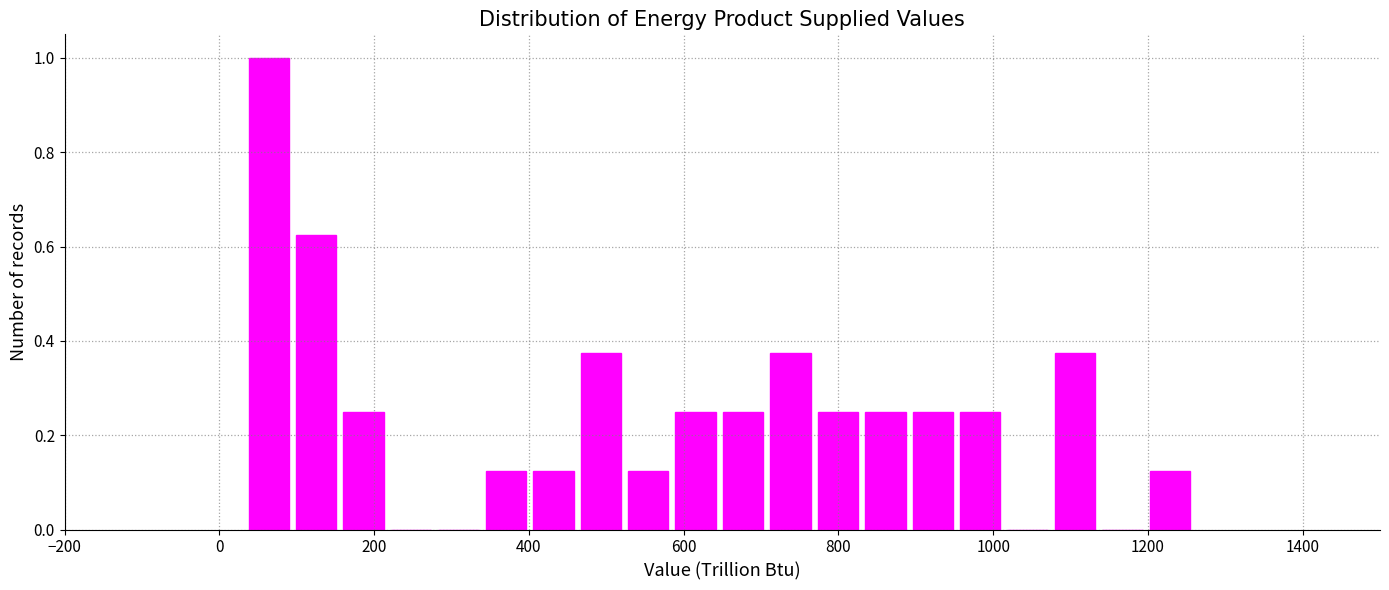

Around what value on the x-axis is the tallest bar? Give the approximate position of its centre, as read against the axis.

60